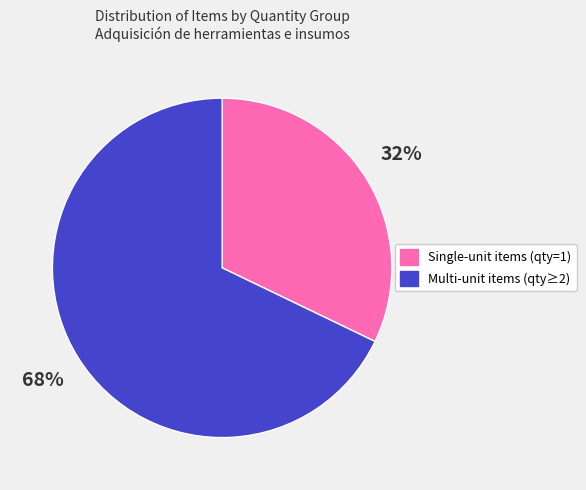

To the nearest percent, what is the difference between the largest and smallest slice percentages?

36%